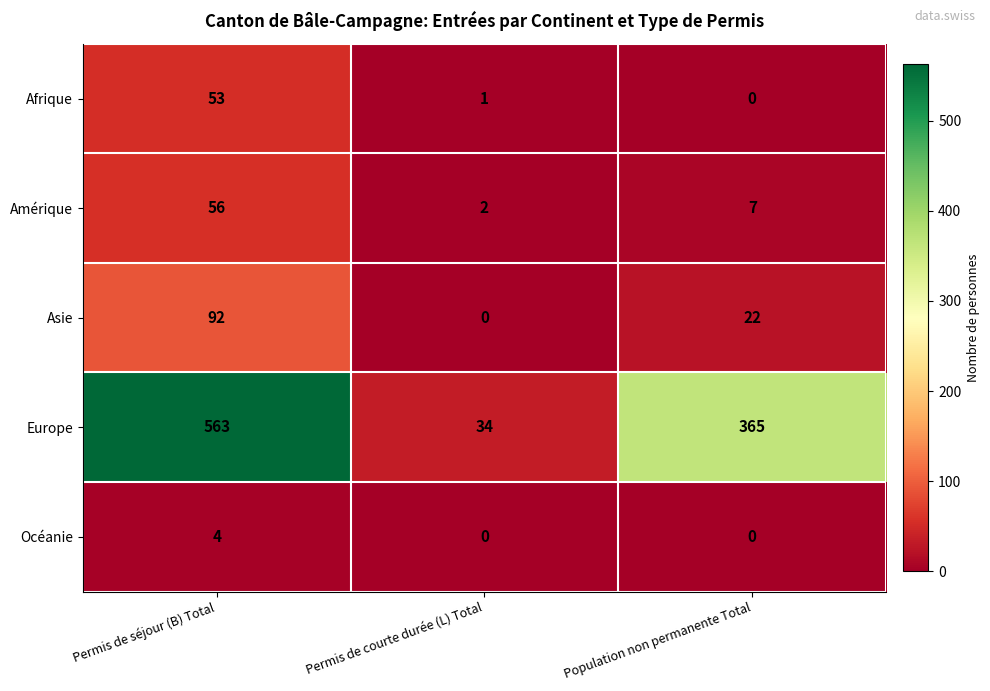

Reading left to right, what are all the values shown in this chart?

Afrique: 53	1	0
Amérique: 56	2	7
Asie: 92	0	22
Europe: 563	34	365
Océanie: 4	0	0